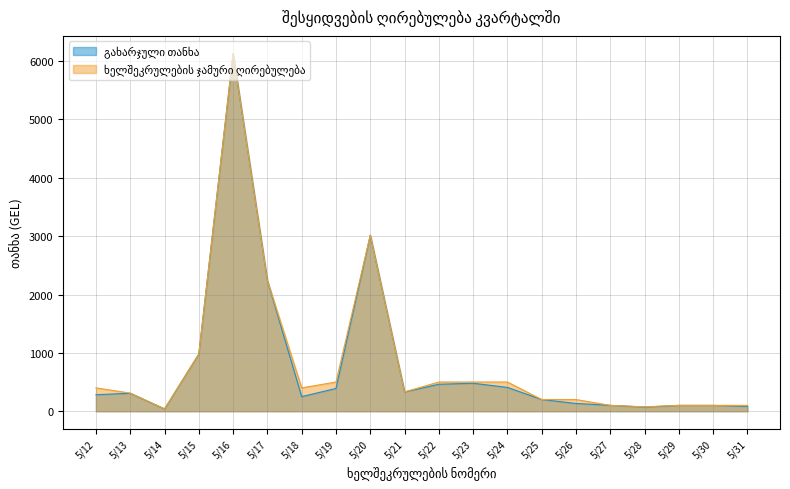

At which category is the sum across all series the highest?

5/16